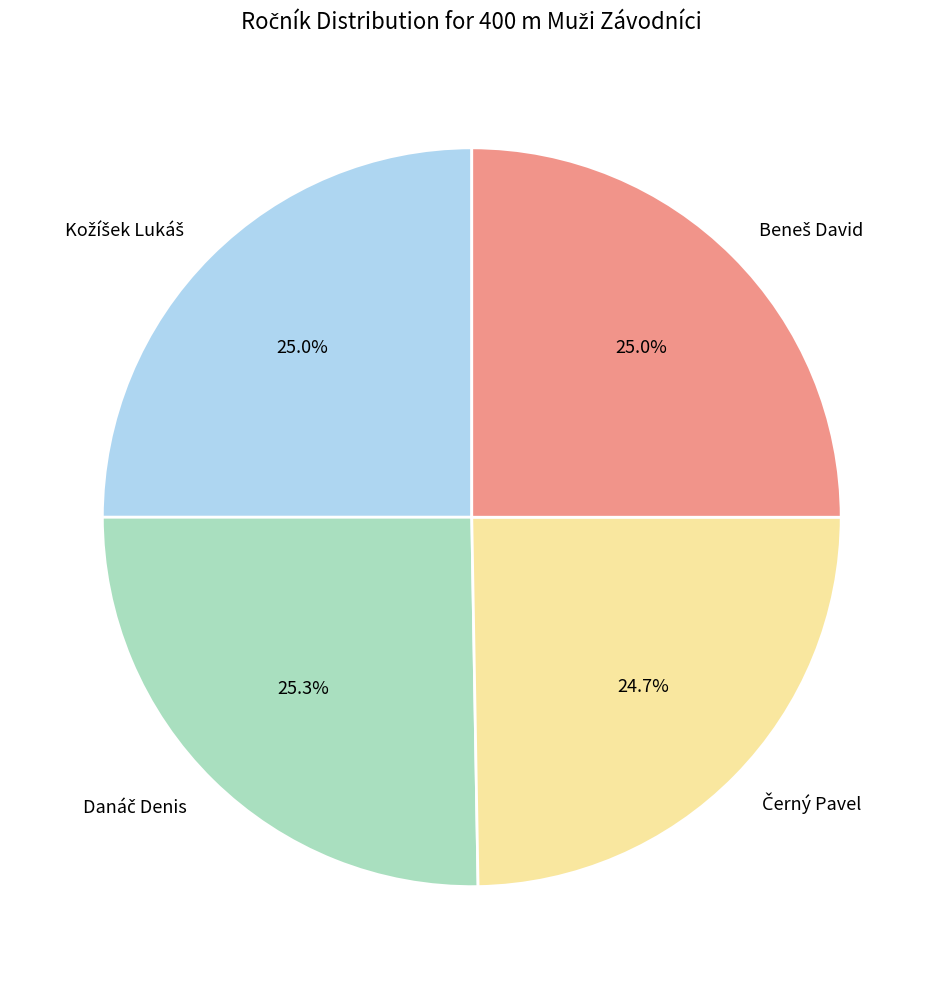

To the nearest percent, what is the difference between the largest and smallest slice percentages?

1%